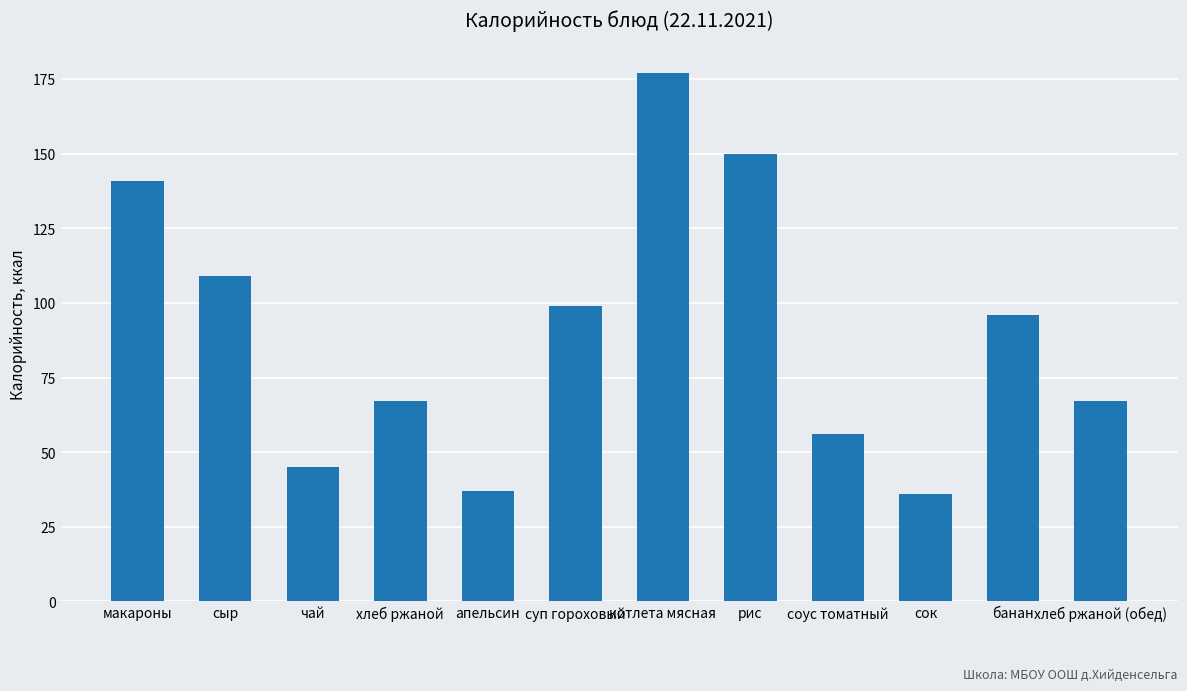

Approximately how many times larger is the value at суп гороховый compared to хлеб ржаной (обед)?

1.5